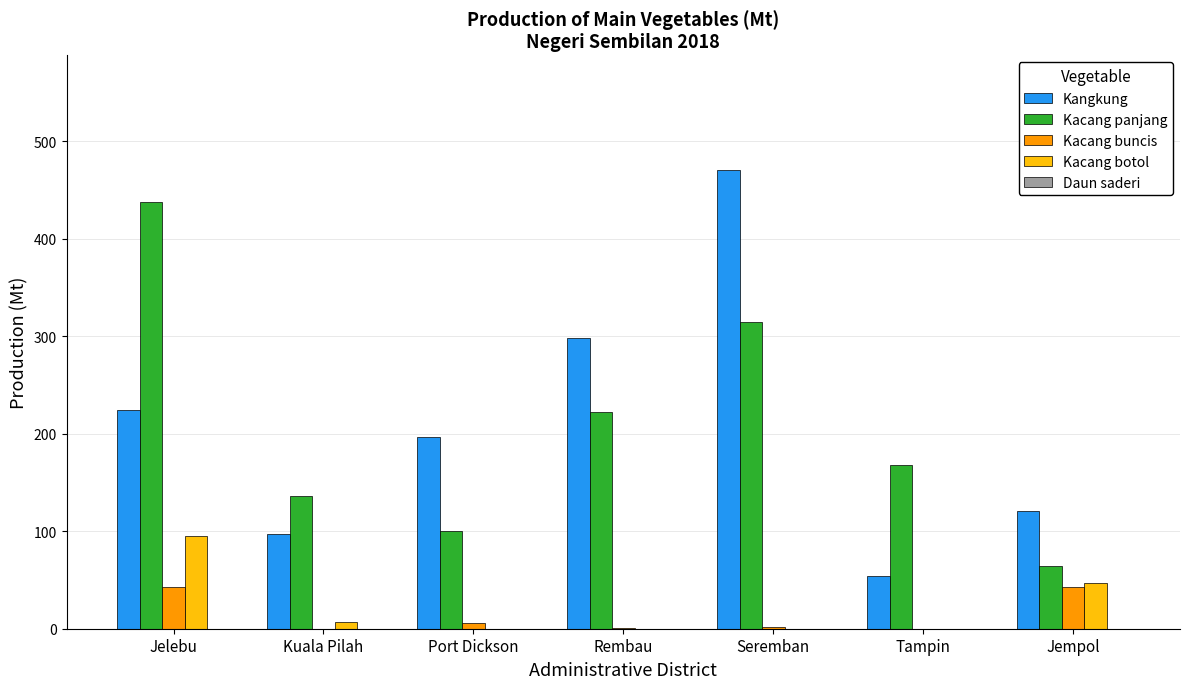

Where does the Kacang panjang series first go above 167?

Jelebu